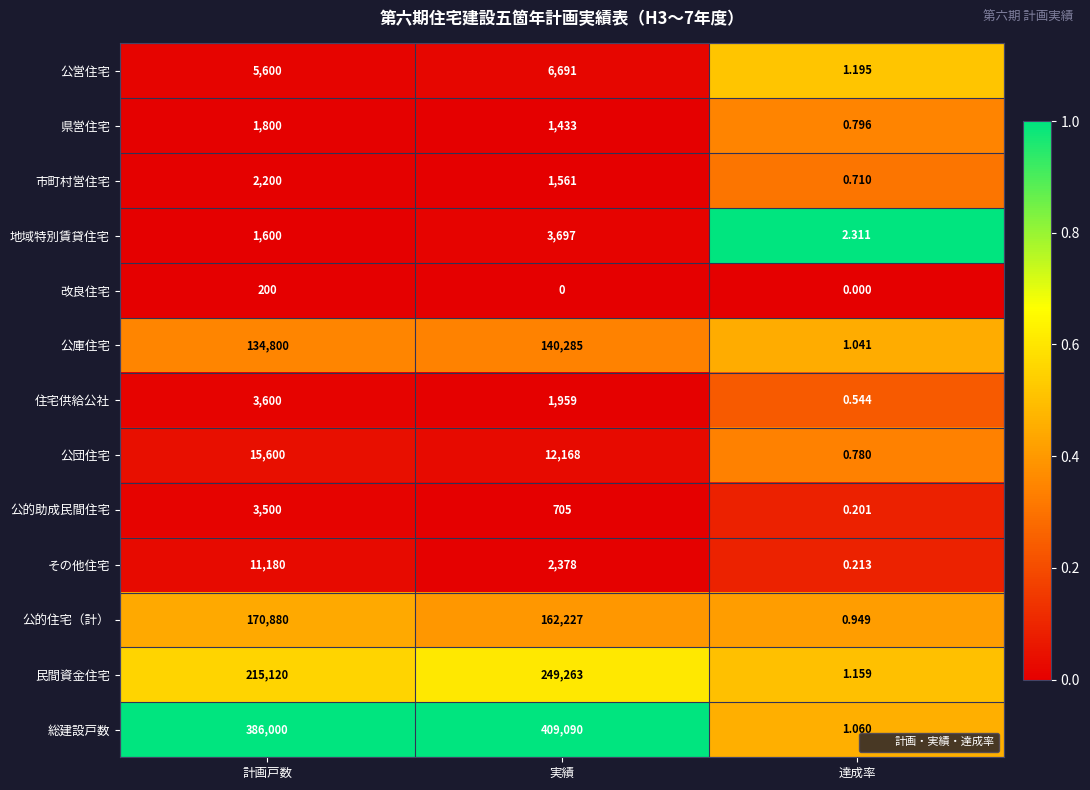

What is the maximum value shown in the chart?

409090.0